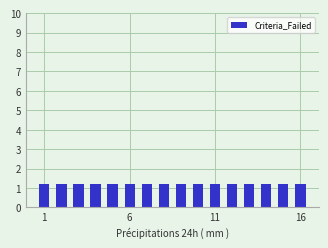

Which has a higher value, 2 or 12?

2